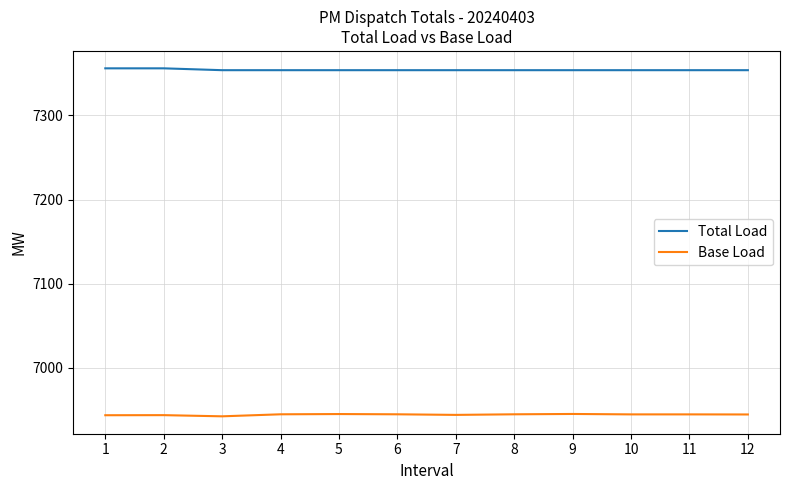

What are all the series names shown in the legend?

Total Load, Base Load